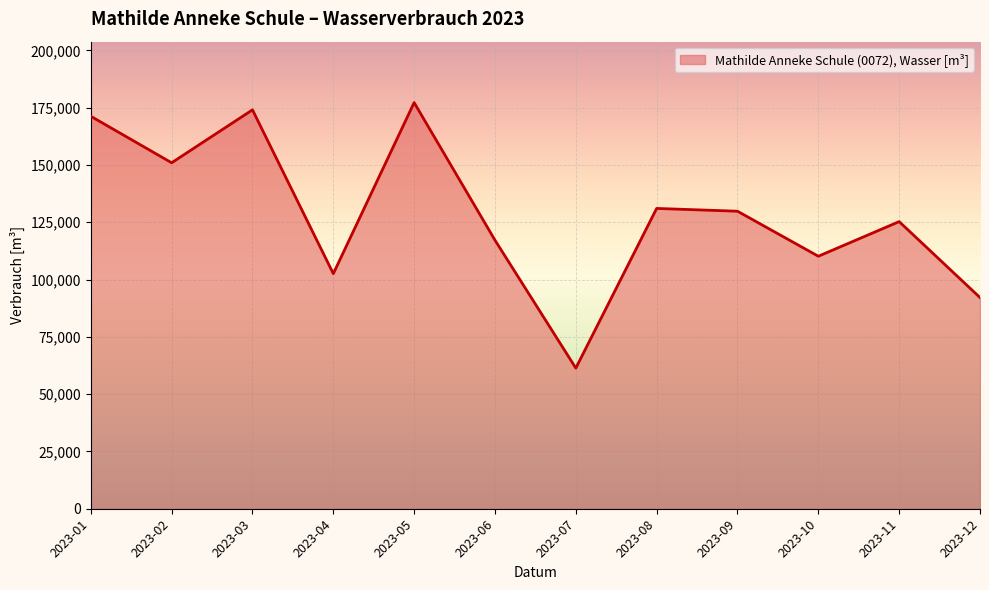

Does the chart have visible grid lines?

Yes